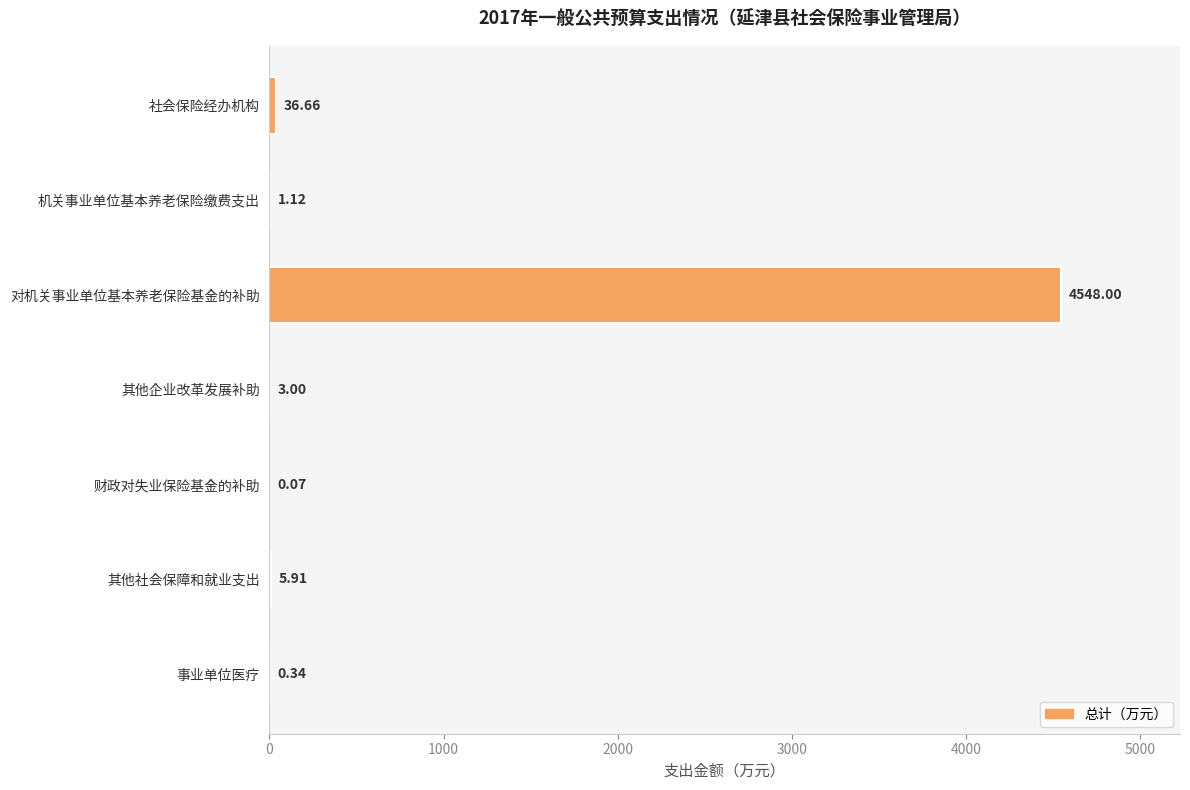

At which label is the value closest to 2274?

社会保险经办机构